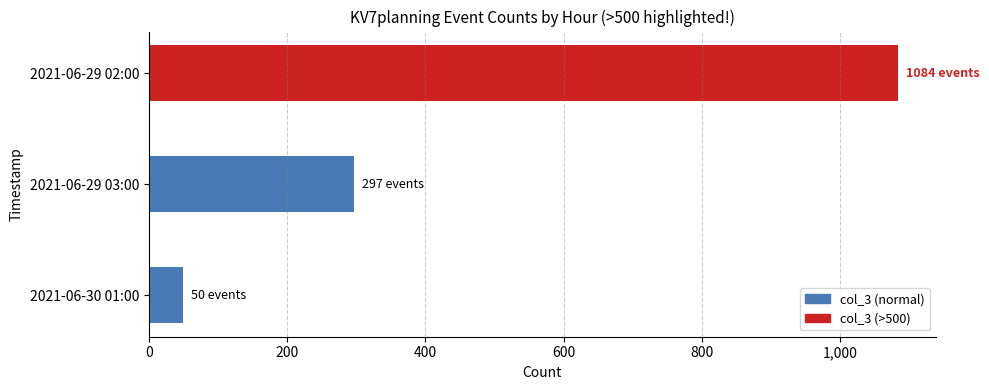

Which has a higher value, 2021-06-29 03:00 or 2021-06-29 02:00?

2021-06-29 02:00